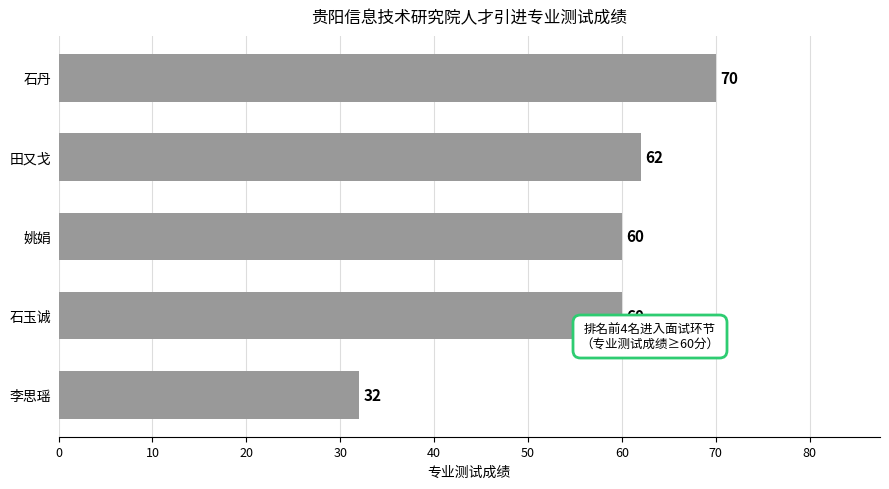

Reading bottom to top, extract all data points from this chart.

李思瑶=32	石玉诚=60	姚娟=60	田又戈=62	石丹=70